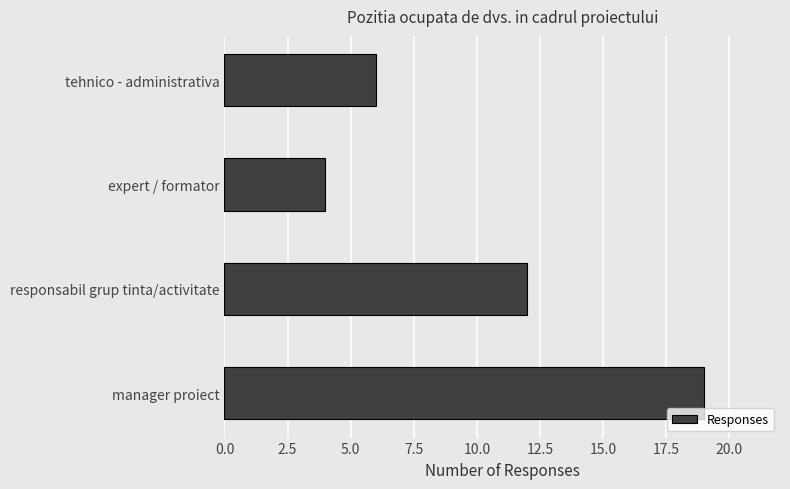

Reading bottom to top, list all the values displayed in this chart.

19	12	4	6